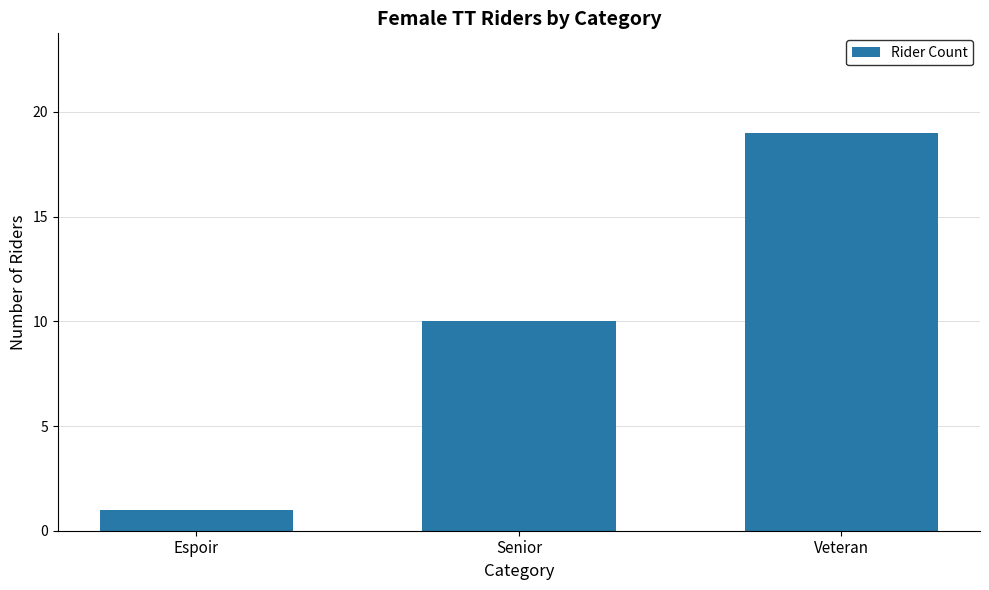

Reading left to right, transcribe all the data shown in this chart.

1	10	19